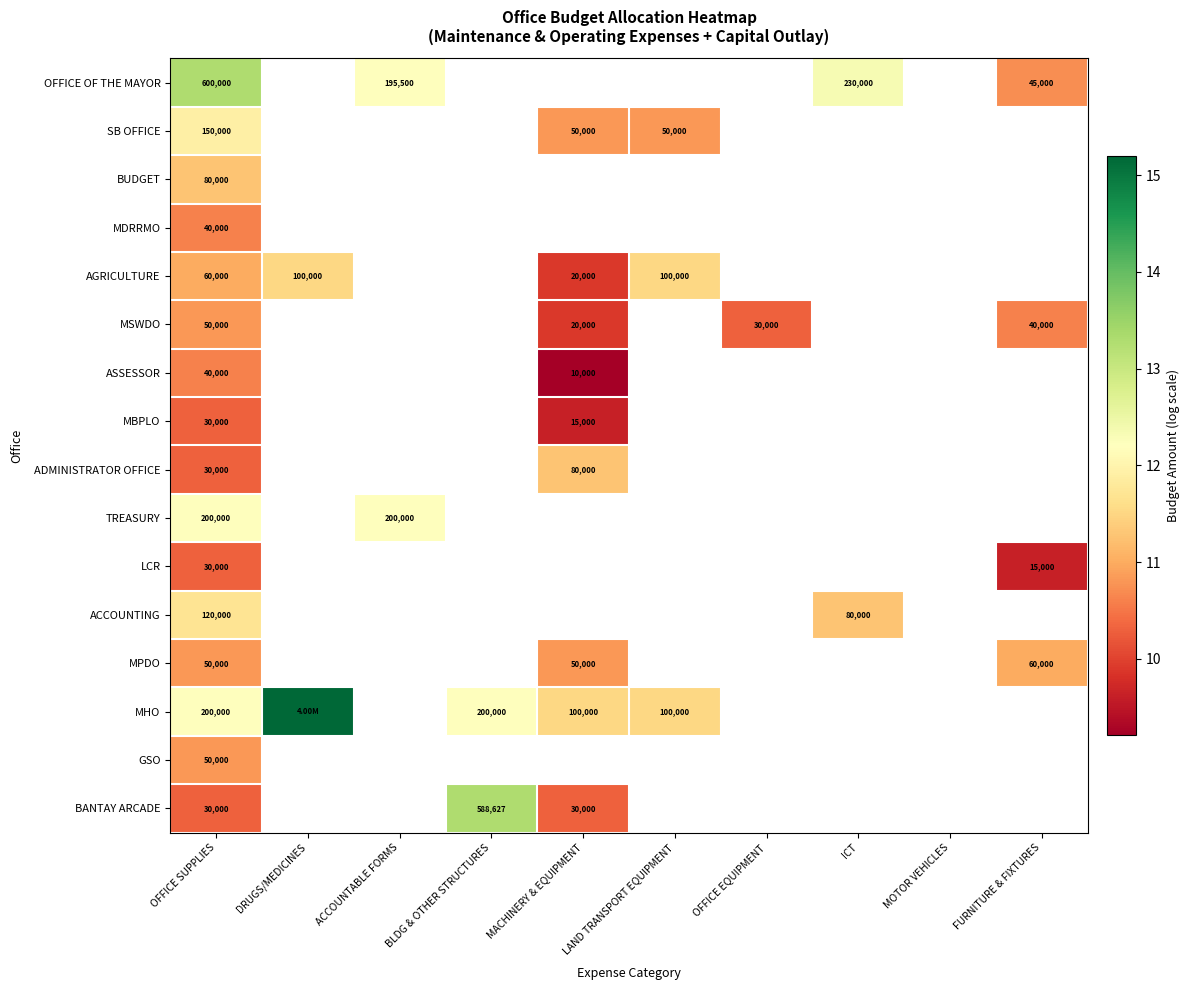

What is the smallest value displayed?

9.2